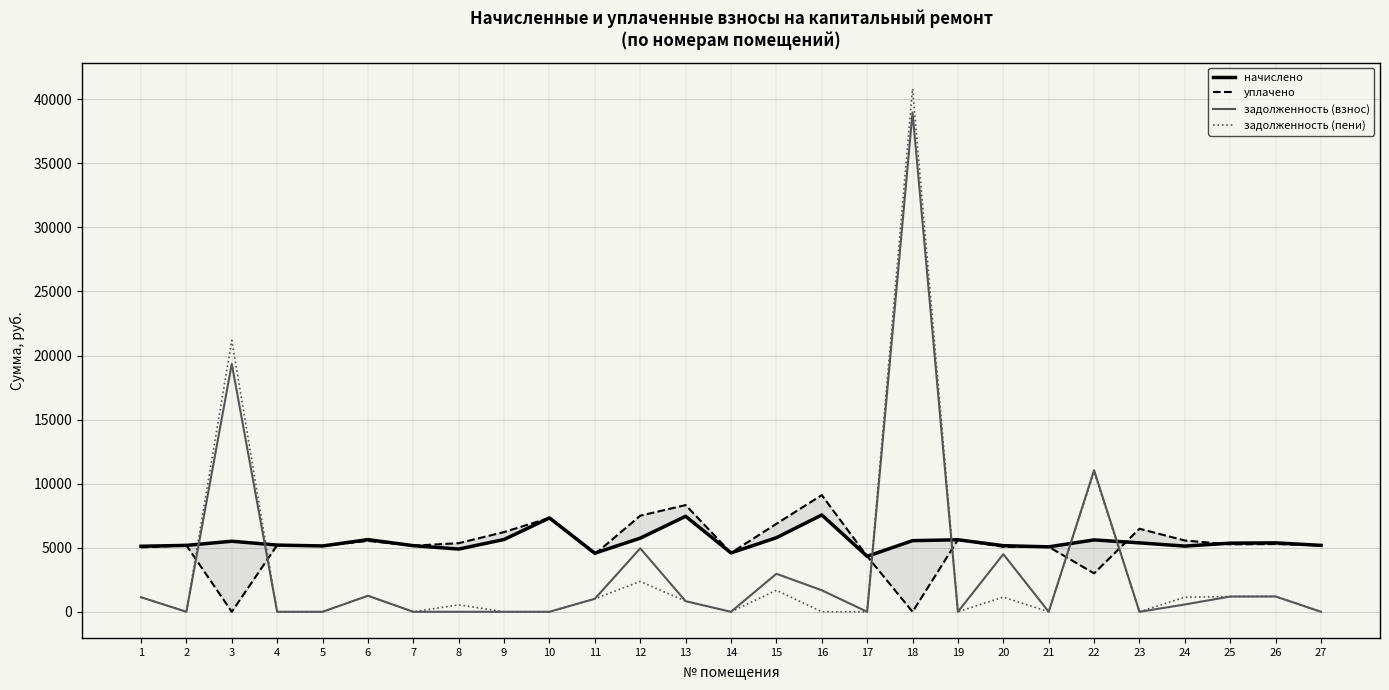

Reading left to right, transcribe all the data shown in this chart.

начислено: 5114.9	5184.0	5506.6	5207.0	5137.9	5633.3	5161.0	4896.0	5644.8	7326.8	4573.4	5748.5	7453.4	4596.5	5783.0	7557.1	4331.5	5552.6	5621.8	5161.0	5068.8	5610.2	5379.8	5126.4	5356.8	5379.8	5184.0
уплачено: 5026.1	5184.0	0.0	5207.0	5137.9	5535.5	5161.0	5355.0	6223.0	7326.8	4494.1	7500.0	8329.4	4596.5	6867.4	9107.9	4331.5	0.0	5621.8	5071.4	5068.8	3000.0	6482.0	5562.5	5263.8	5286.4	5184.0
задолженность (взнос): 1136.6	0.0	19356.3	0.0	0.0	1251.8	0.0	0.0	0.0	0.0	1016.3	4954.1	828.2	0.0	2966.8	1679.4	0.0	38974.5	0.0	4497.9	0.0	11047.7	0.0	569.6	1190.4	1195.5	0.0
задолженность (пени): 1136.6	0.0	21191.8	0.0	0.0	1251.8	0.0	544.0	0.0	0.0	1016.3	2370.2	828.2	0.0	1681.7	0.0	0.0	40825.4	0.0	1146.9	0.0	10917.8	0.0	1139.2	1190.4	1195.5	0.0